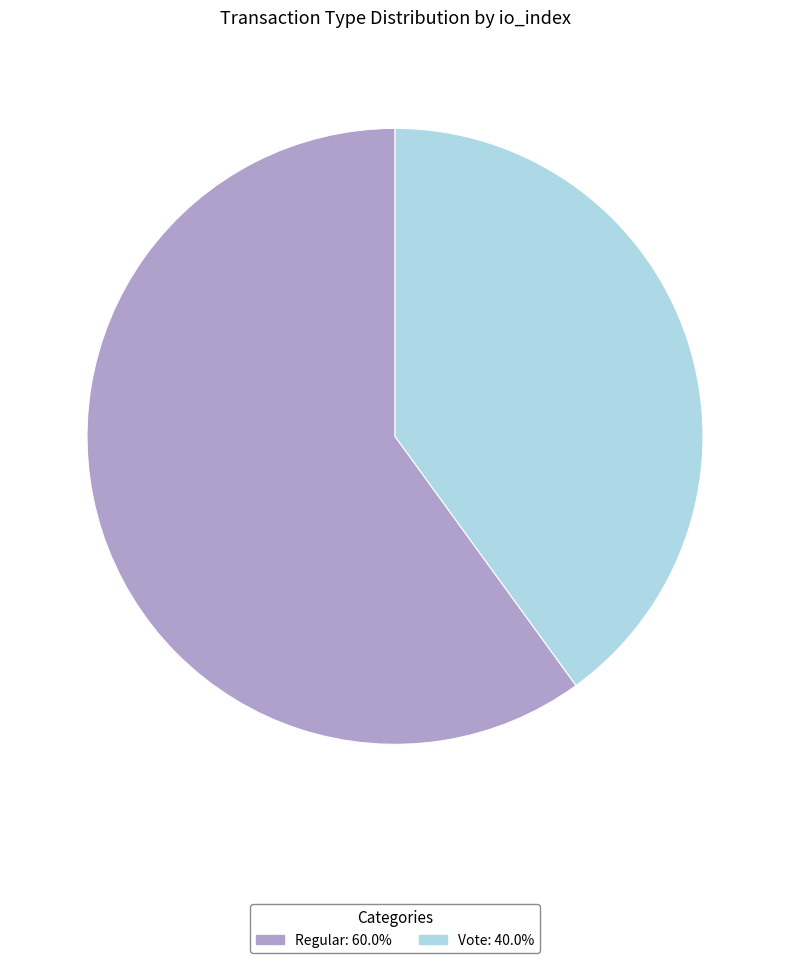

Is there a majority slice in this chart?

Yes